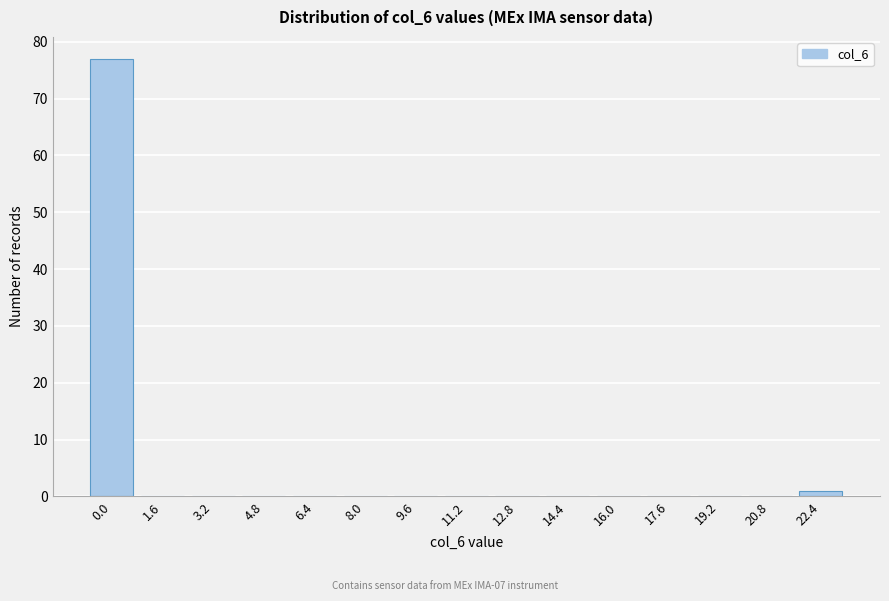

Reading left to right, transcribe all the data shown in this chart.

0.0=77	1.6=0	3.2=0	4.8=0	6.4=0	8.0=0	9.6=0	11.2=0	12.8=0	14.4=0	16.0=0	17.6=0	19.2=0	20.8=0	22.4=1